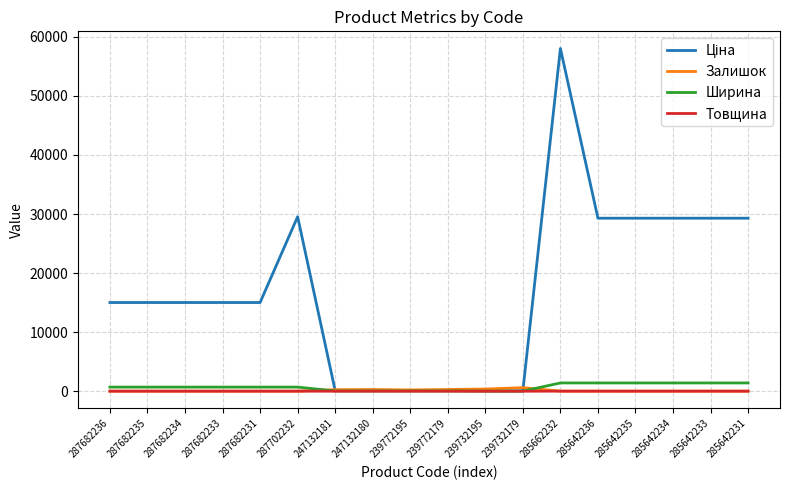

Is it true that Залишок equals 8.0 at 285642234?

True